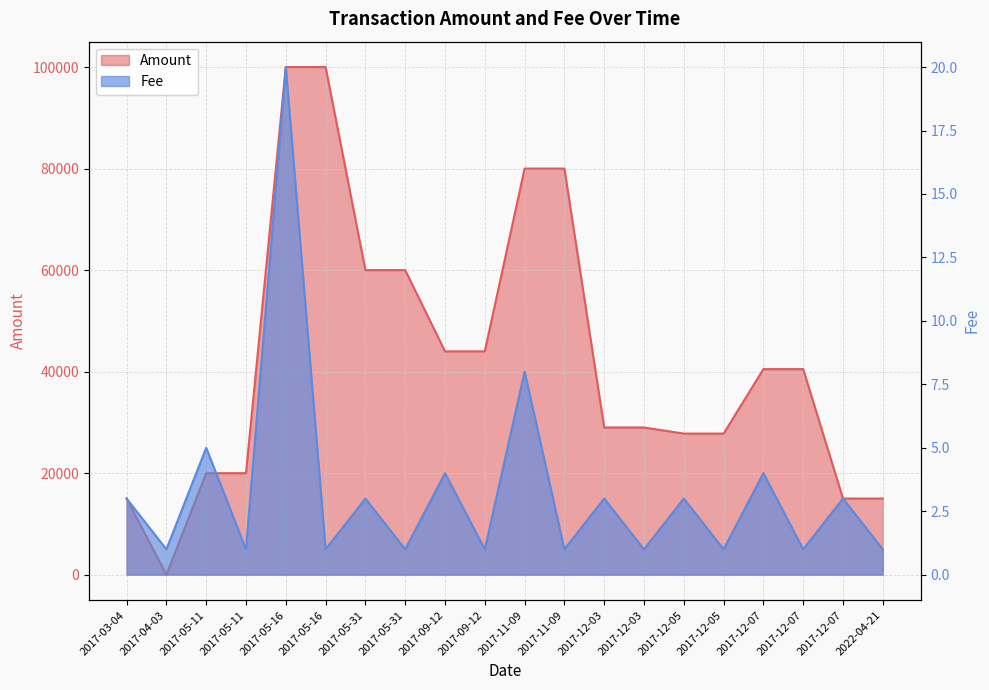

Rank the series at 2017-12-05 from highest to lowest value.

Amount, Fee